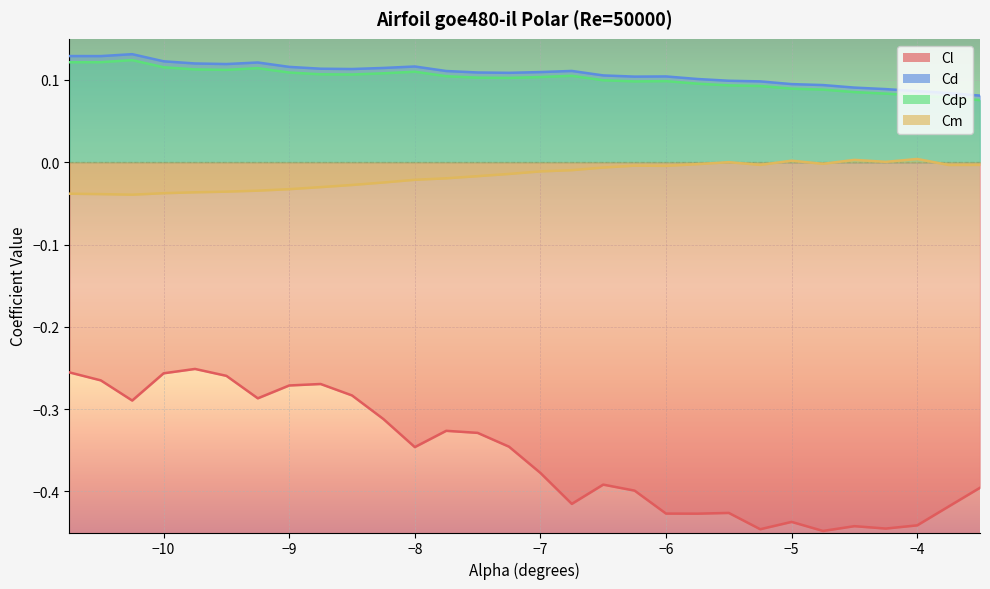

True or false: Cd and Cm intersect in this chart.

False